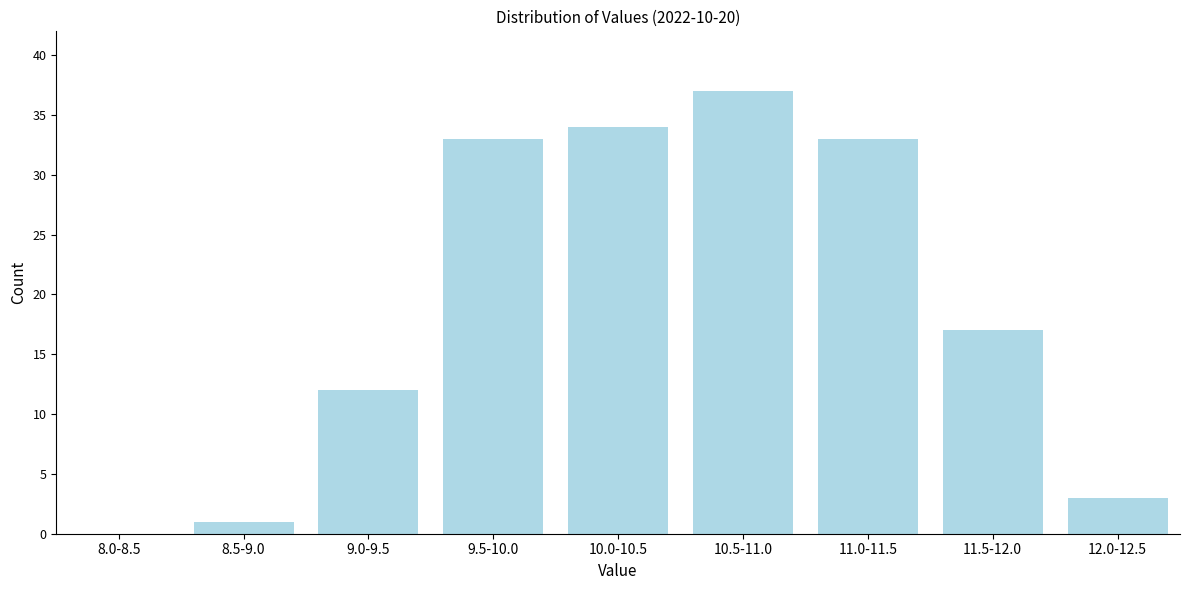

Reading right to left, what are all the values shown in this chart?

12.0-12.5=3	11.5-12.0=17	11.0-11.5=33	10.5-11.0=37	10.0-10.5=34	9.5-10.0=33	9.0-9.5=12	8.5-9.0=1	8.0-8.5=0